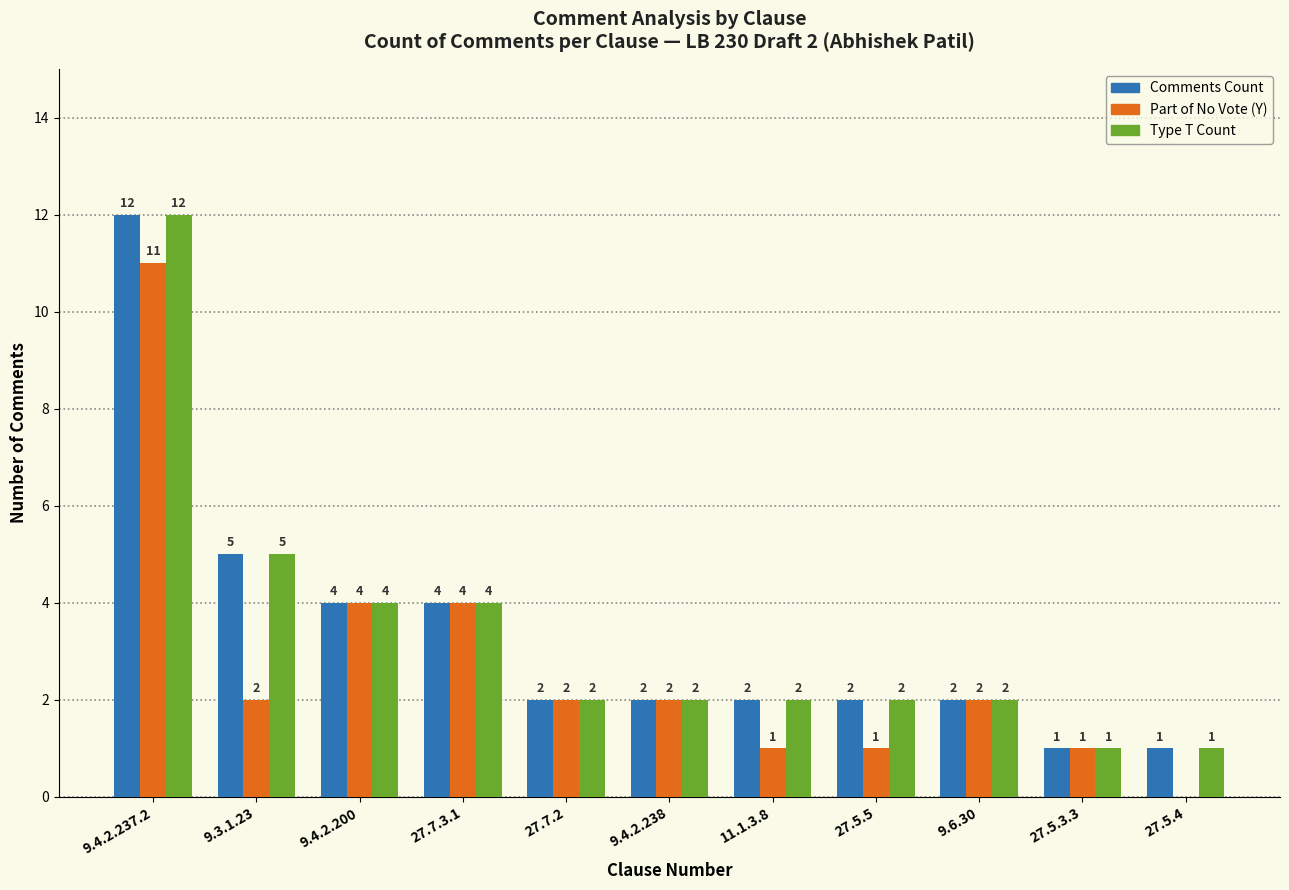

The value of Type T Count at 27.5.5 is 3. True or false?

False